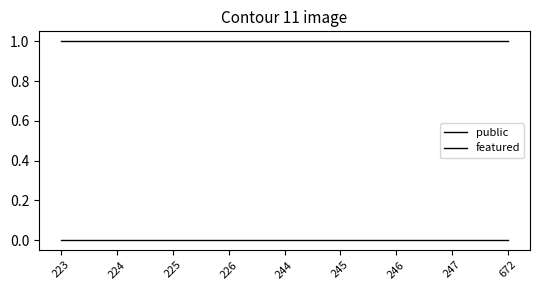

How many lines are shown in the chart?

2